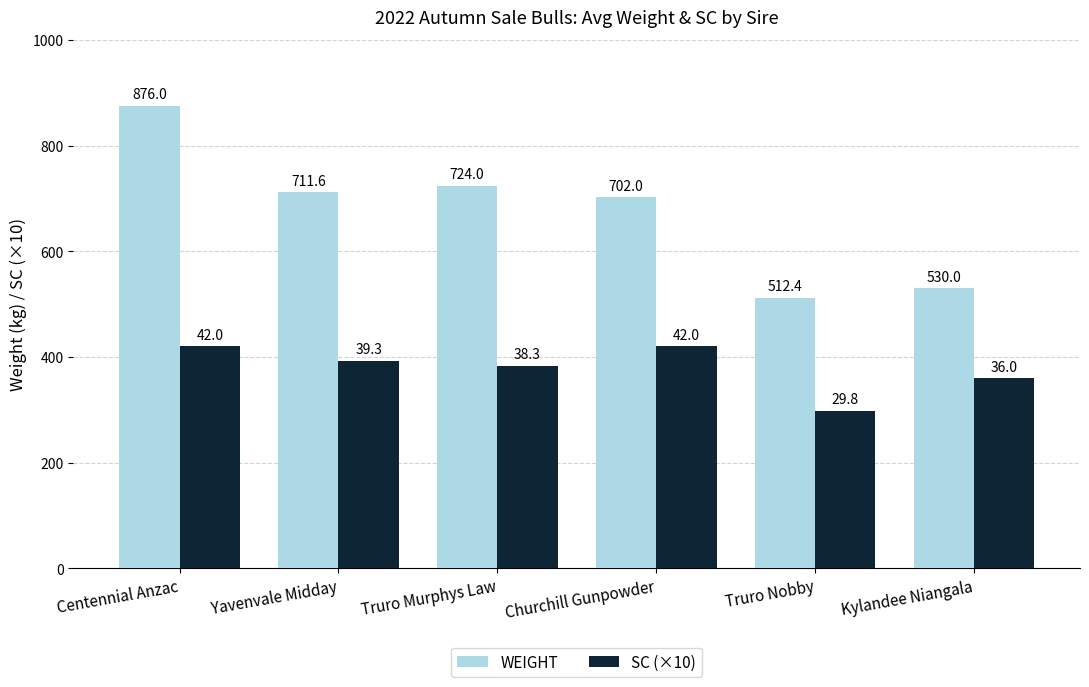

What is the difference between the maximum and second lowest values in the SC (×10) series?

60.0